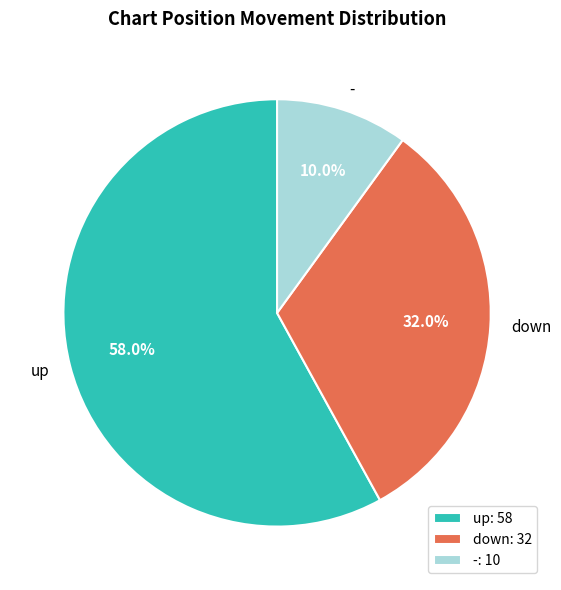

Is it true that down is 38% of the pie?

False